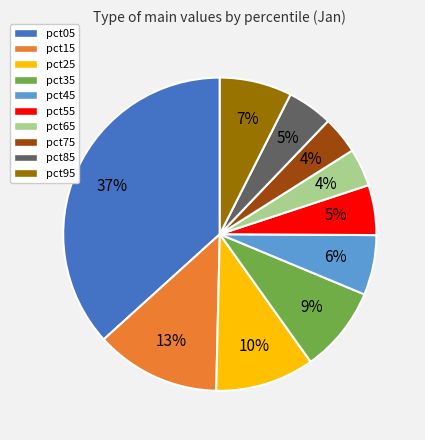

The pct75 slice represents 9% of the pie. True or false?

False